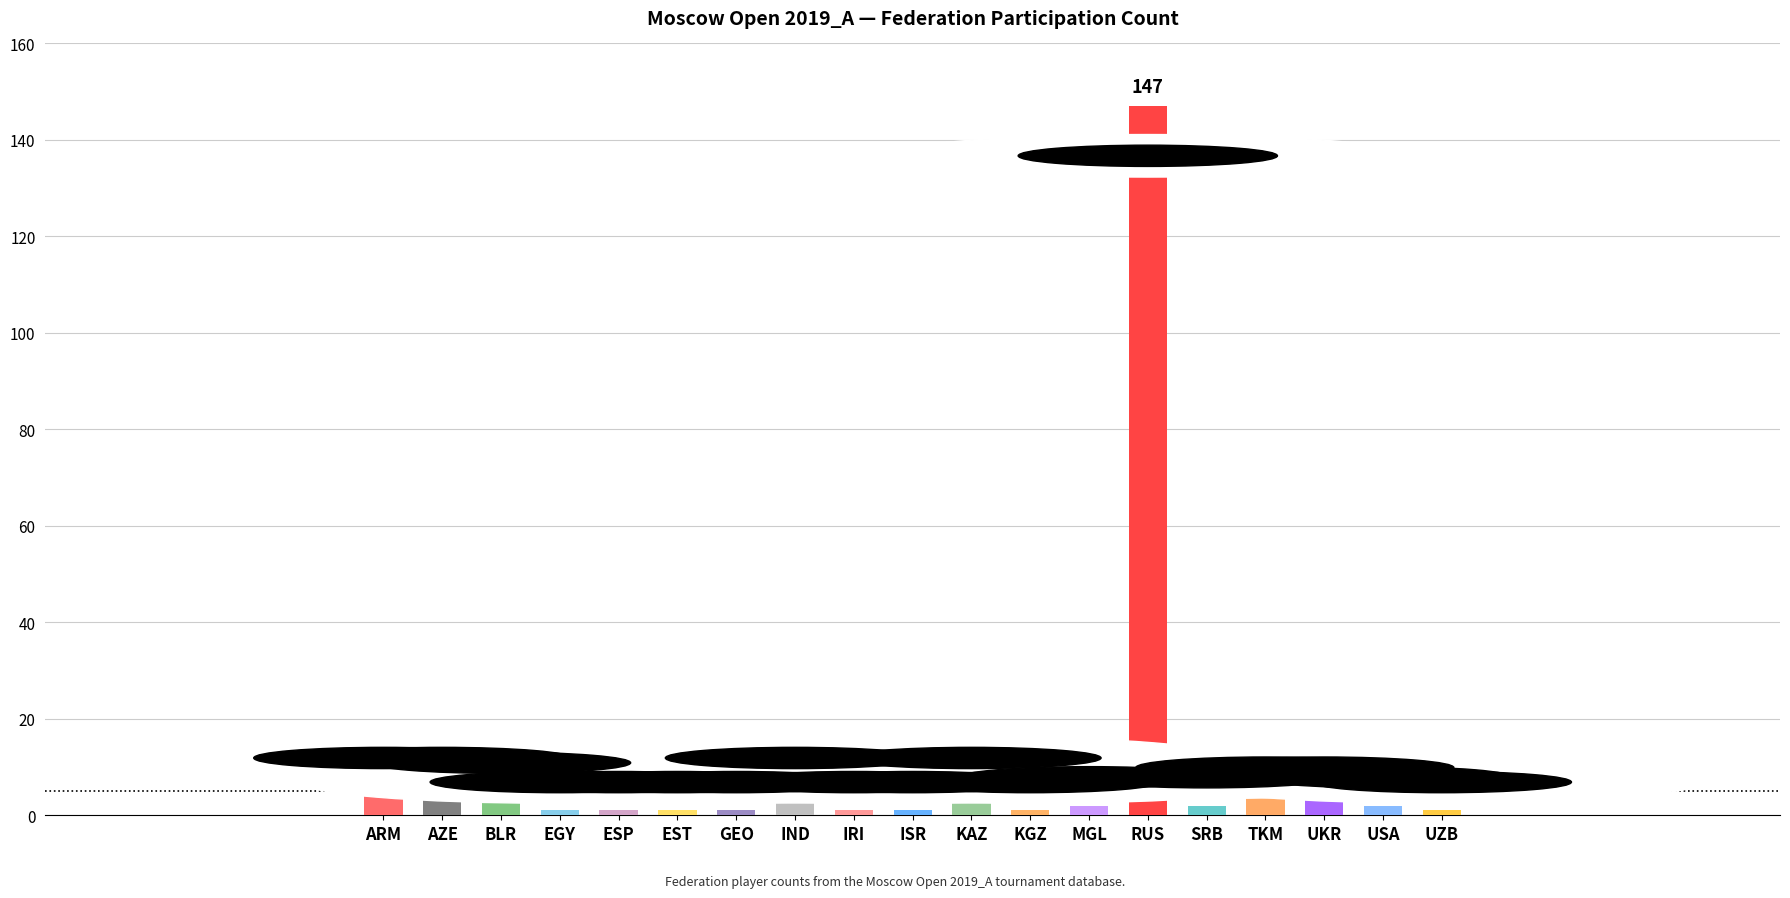

Reading right to left, what are all the values shown in this chart?

1	2	4	4	2	147	2	1	6	1	1	6	1	1	1	1	5	6	6